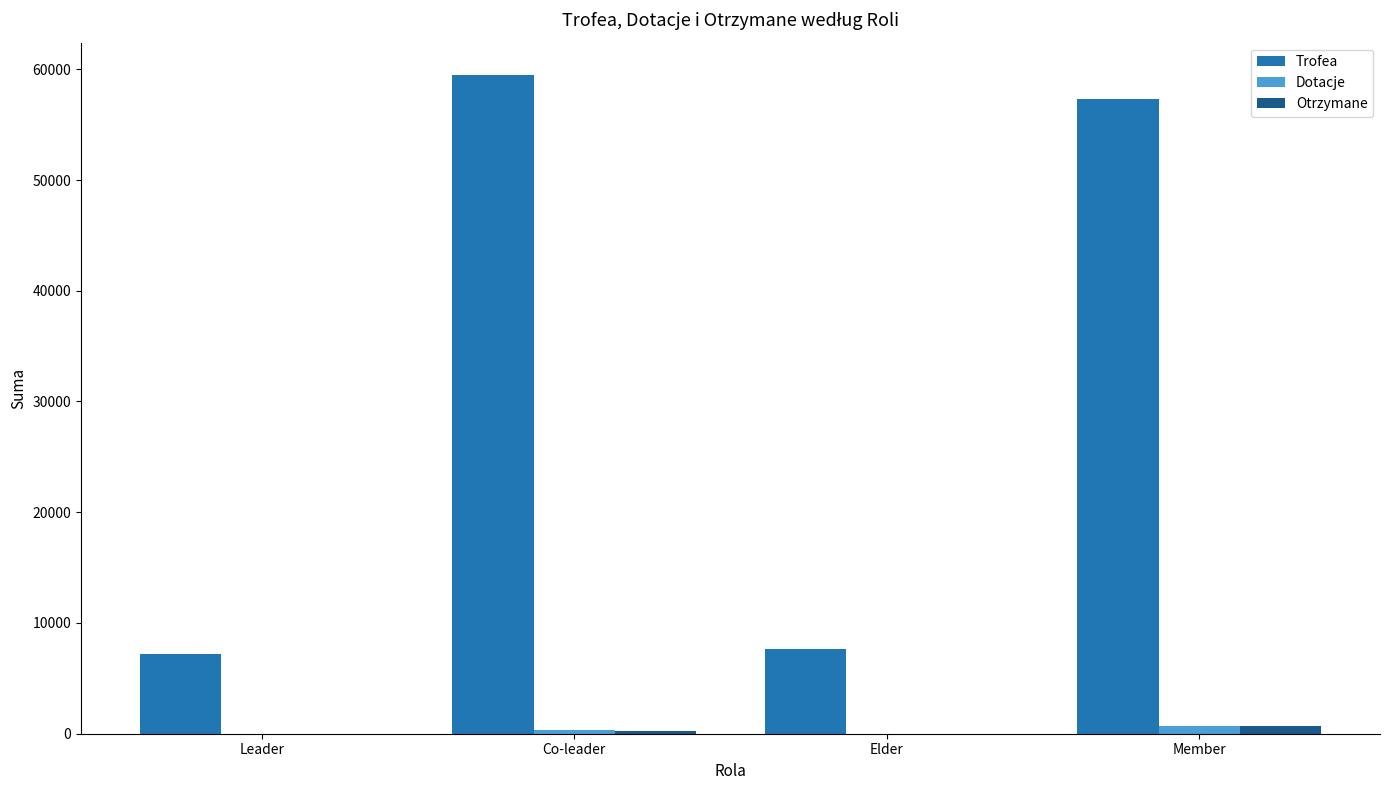

How many series are shown in this chart?

3